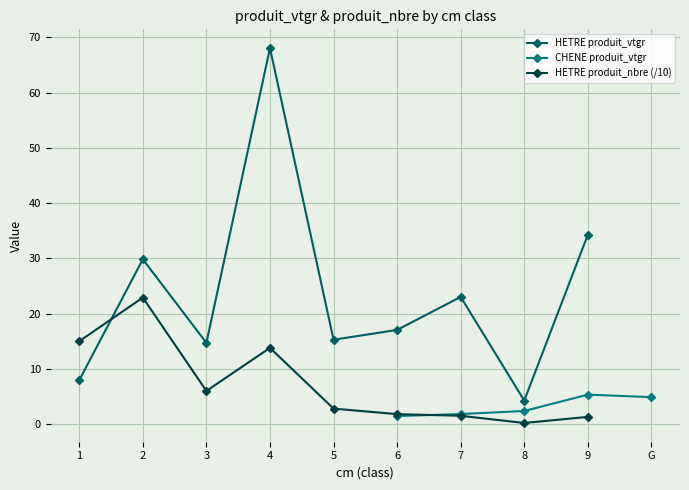

What is the total value across all series at 6?

20.3